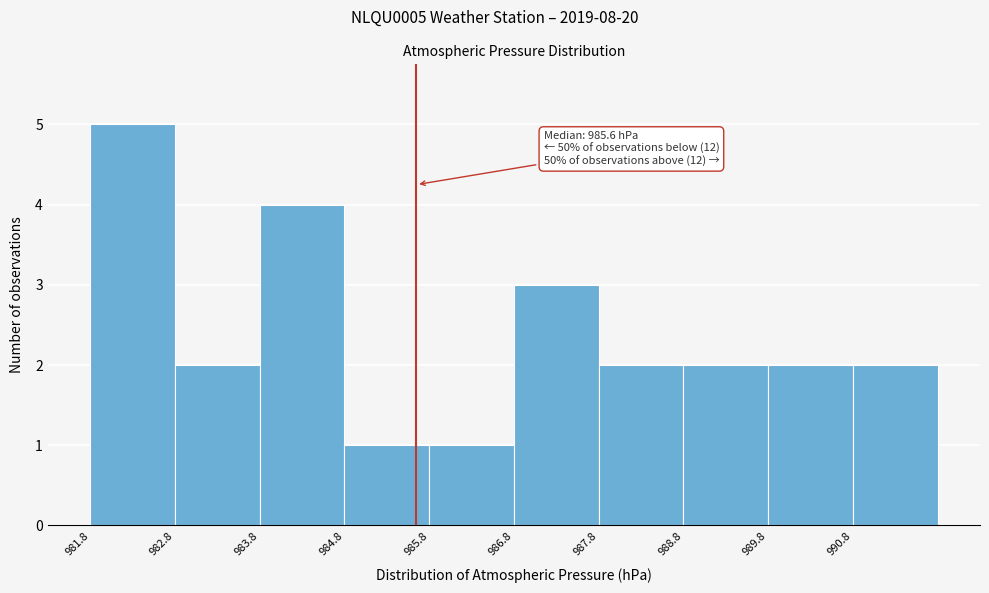

Over which range of the x-axis is the bar tallest?

981.8 to 982.8